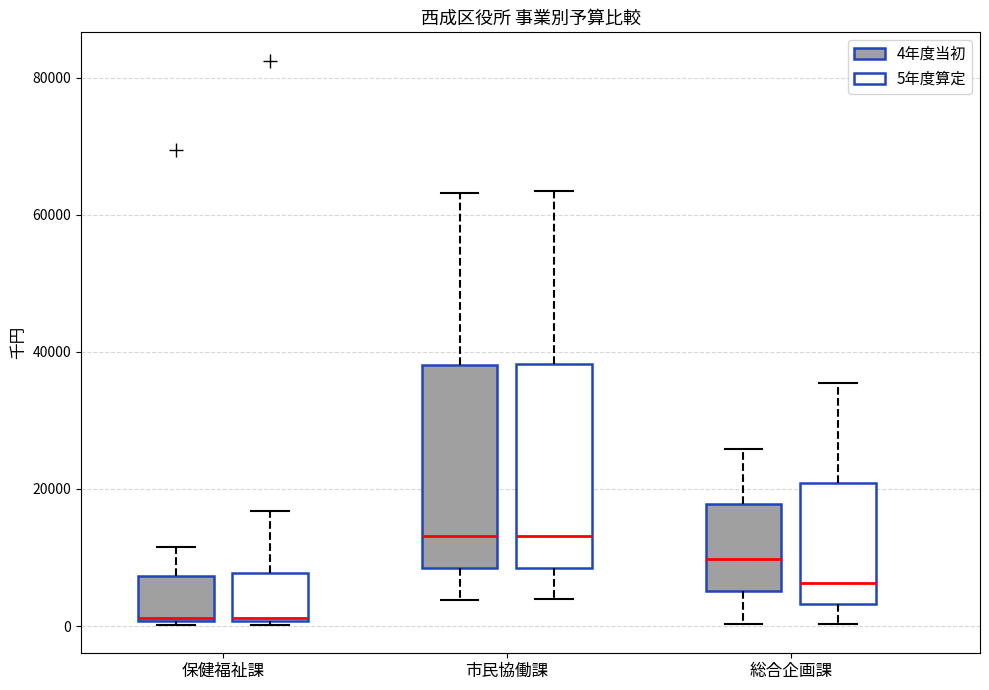

Reading left to right, transcribe this box plot: for each box, give where its median line is, the range the box spans, and where its two whiskers end, as read against the y-axis. The values are not printed on the chart, so give them approximately, as read against the axis.

保健福祉課 (4年度当初): median 2000, box 0 to 8000, whiskers 0 (just below the box's lower edge) to 12000
保健福祉課 (5年度算定): median 2000, box 0 to 8000, whiskers 0 (just below the box's lower edge) to 16000
市民協働課 (4年度当初): median 14000, box 8000 to 38000, whiskers 4000 to 64000
市民協働課 (5年度算定): median 14000, box 8000 to 38000, whiskers 4000 to 64000
総合企画課 (4年度当初): median 10000, box 6000 to 18000, whiskers 0 to 26000
総合企画課 (5年度算定): median 6000, box 4000 to 20000, whiskers 0 to 36000